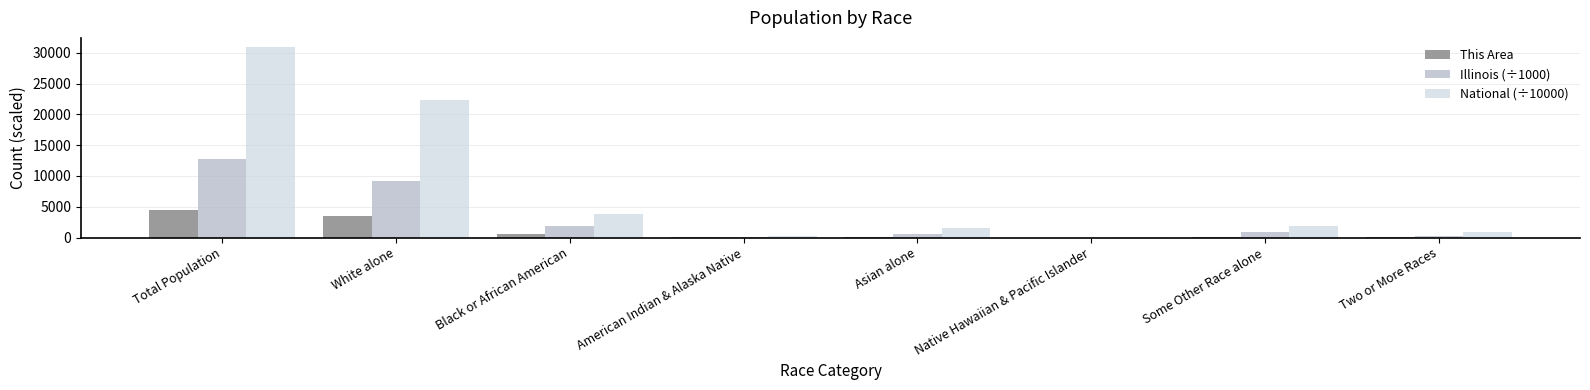

What is the sum of all This Area values?

8916.0